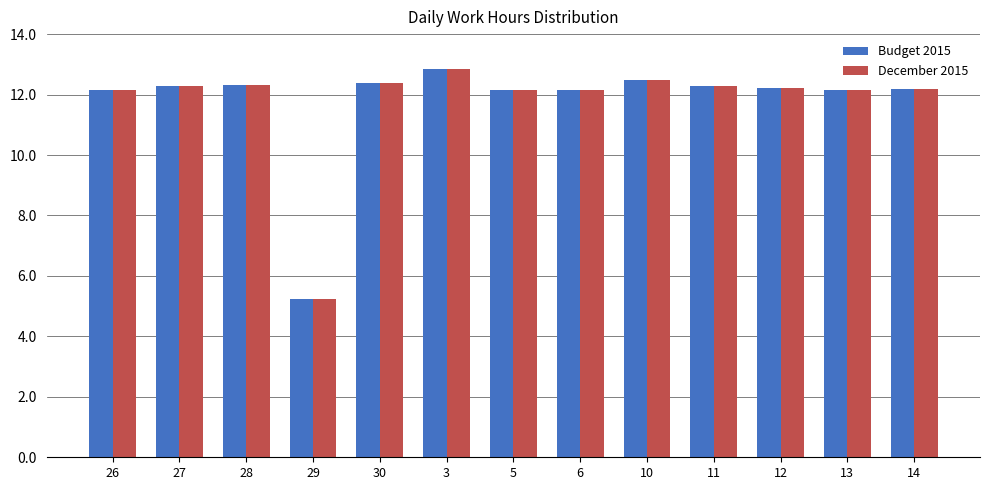

What position from the left is 6?

8